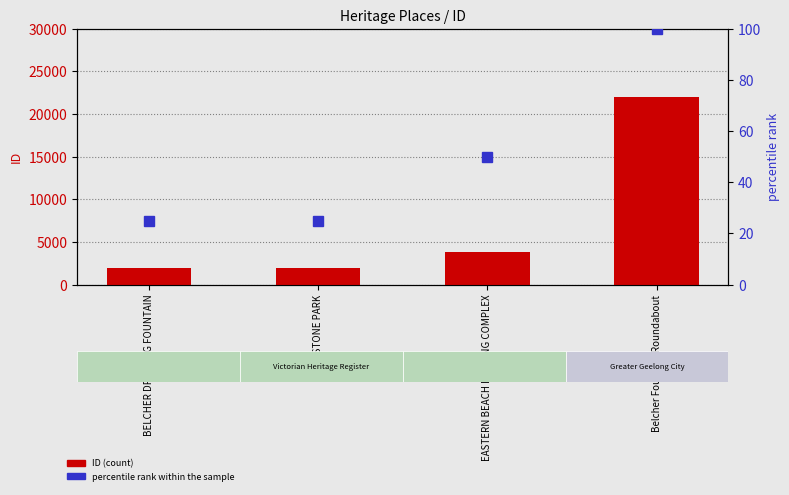

How many data points in ID (count) are less than 3785?

2